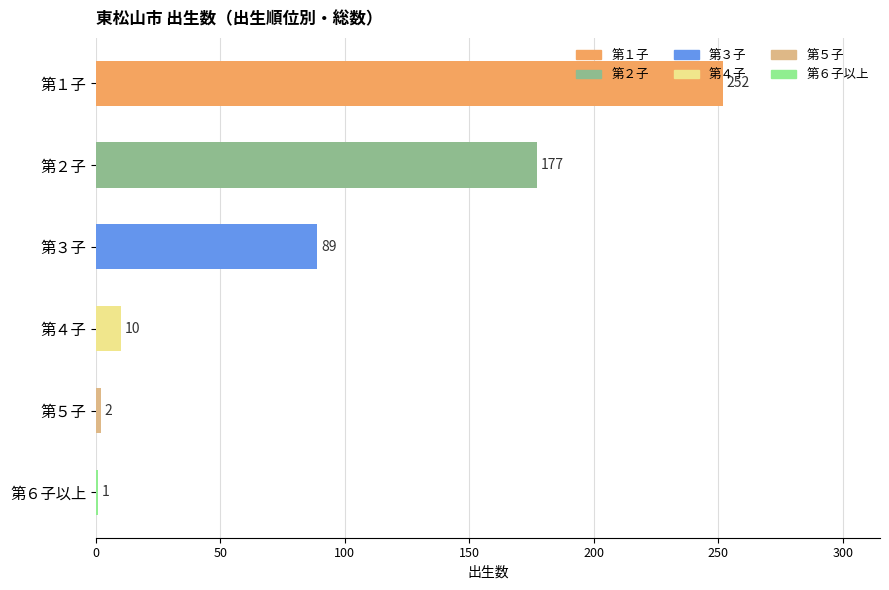

Which label corresponds to the largest value in the chart?

第１子